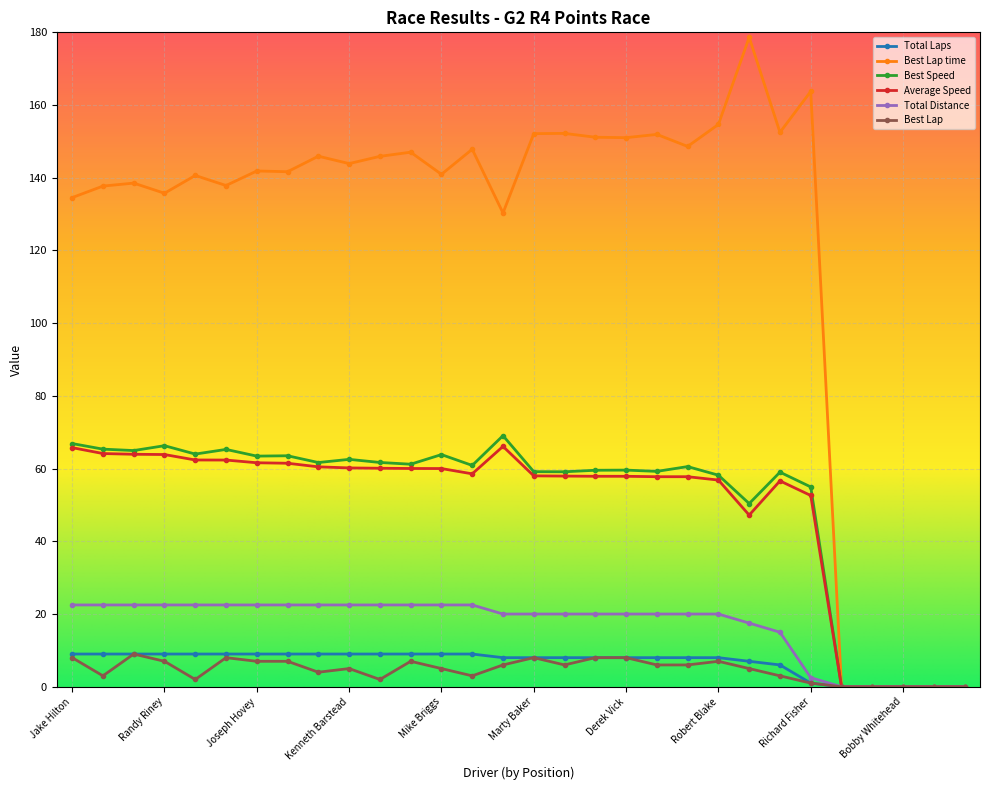

Which series has the widest spread of values?

Best Lap time